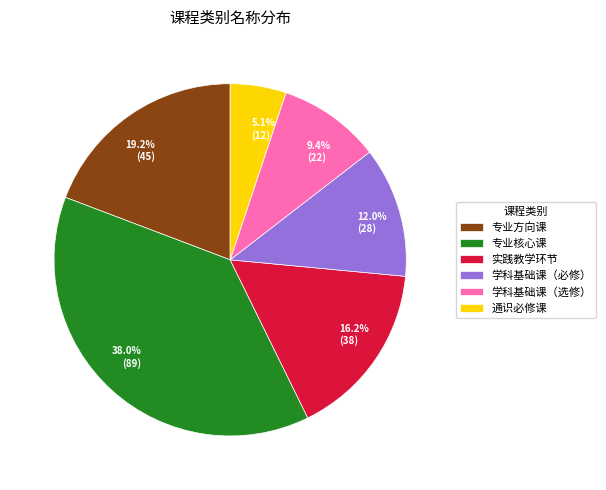

How many slices are in this pie chart?

6